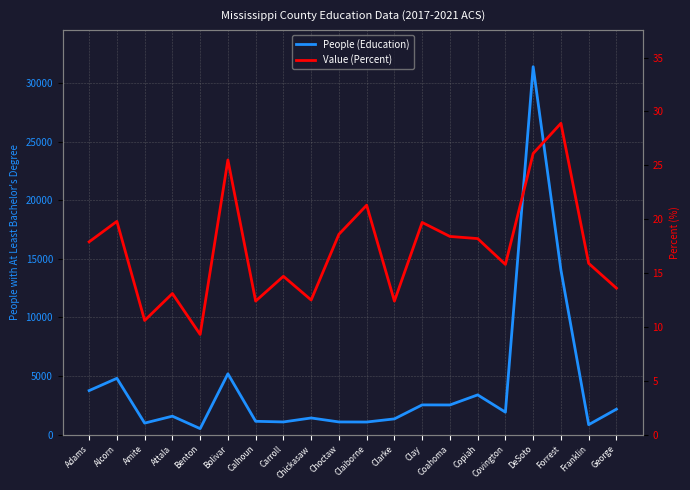

What are all the series names shown in the legend?

People (Education), Value (Percent)